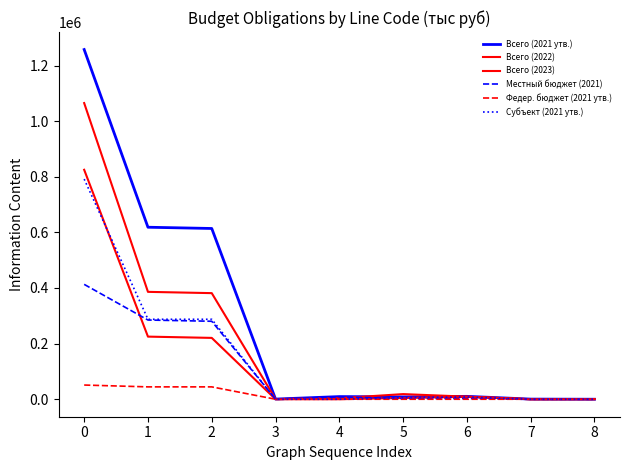

Reading left to right, list all the values displayed in this chart.

Всего (2021 утв.): 0=1257429.2	1=618475.6	2=614002.9	3=545.0	4=9542.9	5=8378.1	6=10373.7	7=500.0	8=3.6
Всего (2022): 0=1064973.1	1=386107.6	2=381520.4	3=608.0	4=3603.2	5=18478.5	6=9278.8	7=100.0	8=520.0
Всего (2023): 0=825075.4	1=225149.3	2=220562.1	3=0.0	4=0.0	5=4550.2	6=8726.7	7=0.0	8=0.0
Местный бюджет (2021): 0=413065.3	1=284843.8	2=280371.1	3=545.0	4=8342.9	5=2433.7	6=2673.7	7=0.0	8=3.6
Федер. бюджет (2021 утв.): 0=51053.9	1=44456.1	2=44456.1	3=0.0	4=0.0	5=0.0	6=0.0	7=0.0	8=0.0
Субъект (2021 утв.): 0=791610.0	1=287475.7	2=287475.7	3=0.0	4=0.0	5=5944.4	6=7700.0	7=0.0	8=0.0